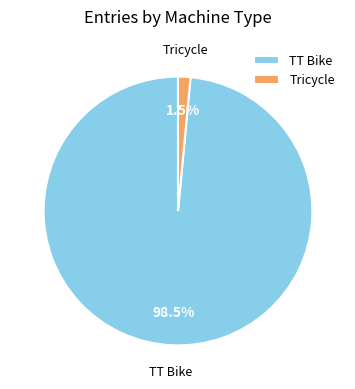

True or false: TT Bike accounts for 98% of the total.

True